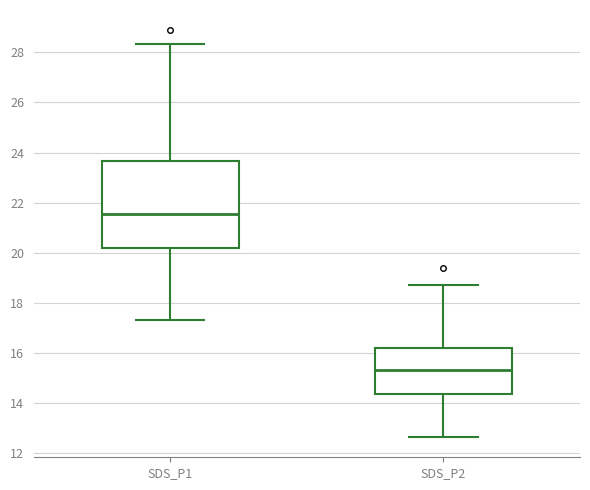

Where does the upper whisker of the box for SDS_P1 end on the y-axis? The values are not printed on the chart, so give them approximately, as read against the axis.

28.4